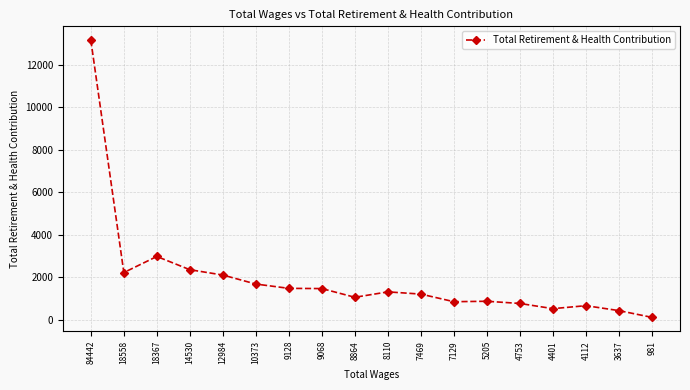

What is the change in value from 4112 to 981?

-550